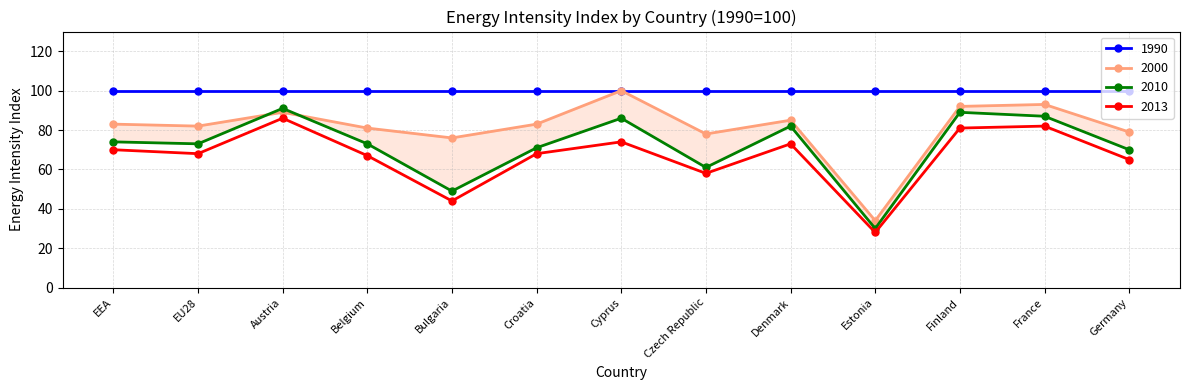

What is the label of the 3rd point from the right?

Finland